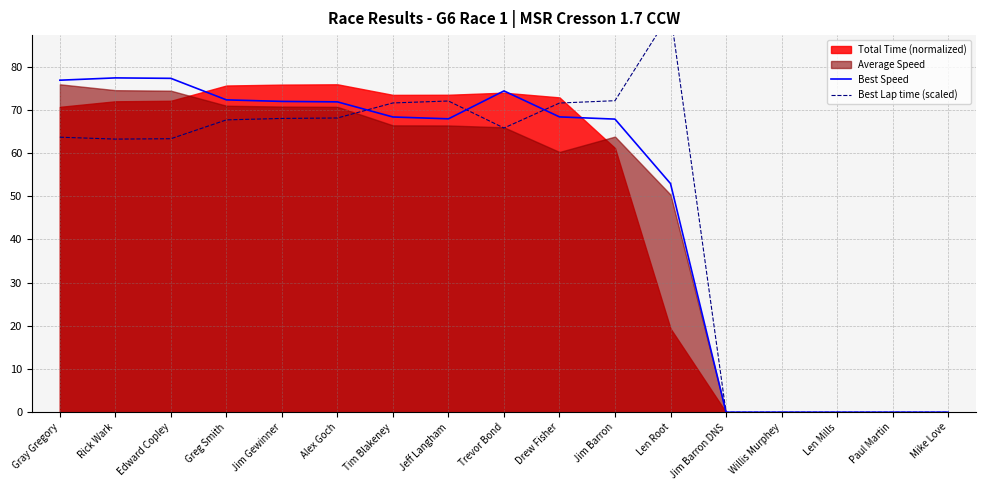

At which label is Best Lap time (scaled) closest to 46?

Rick Wark